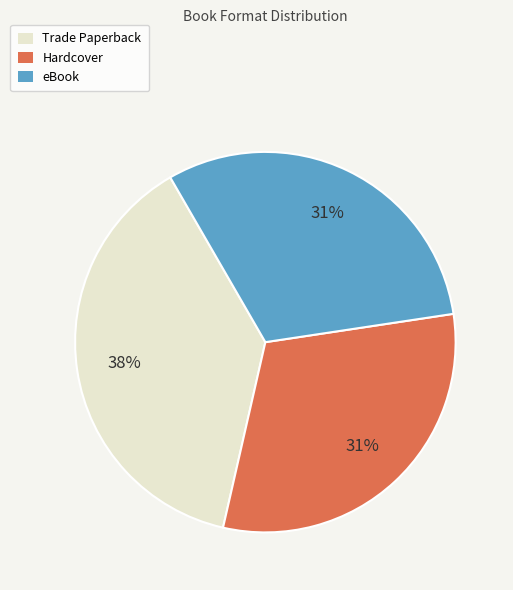

To the nearest percent, what is the average slice percentage?

33%